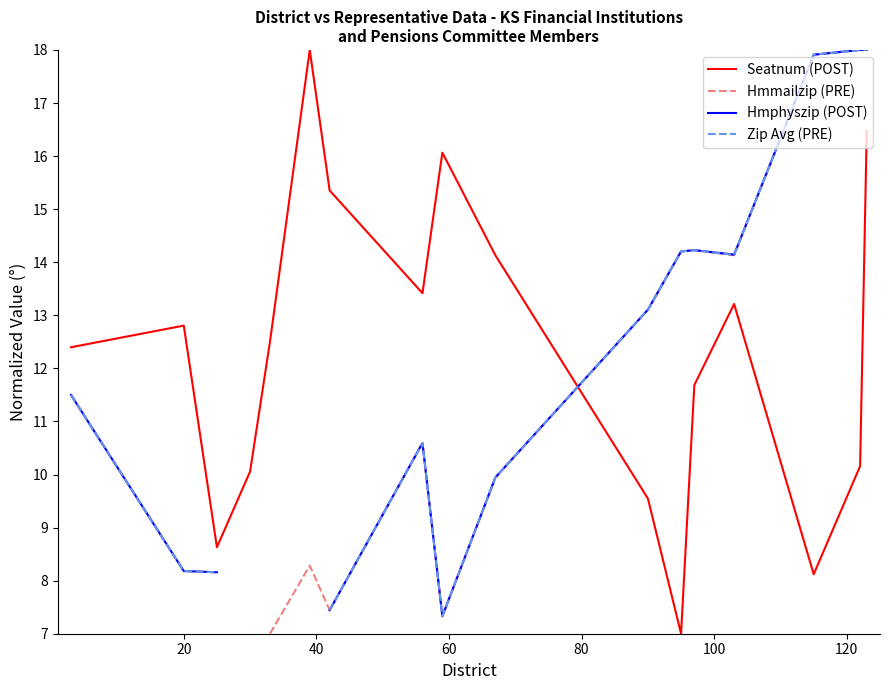

After their last crossing, which series has the higher values: Seatnum (POST) or Hmphyszip (POST)?

Hmphyszip (POST)